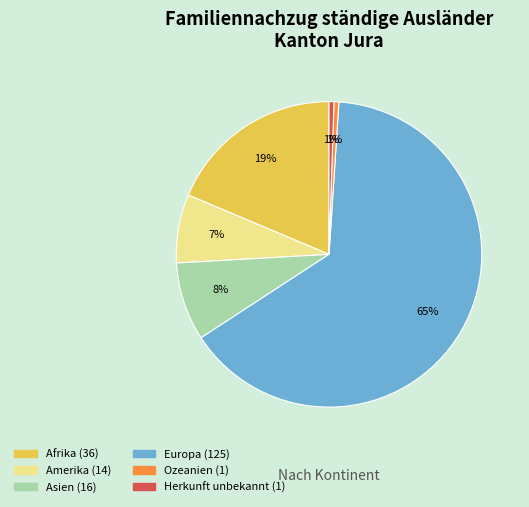

Count the number of slices in the pie.

6